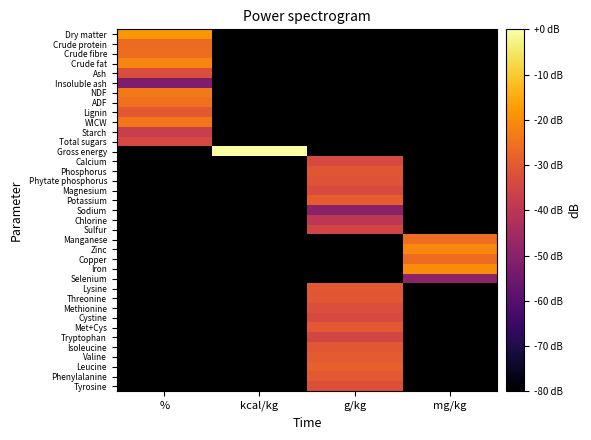

The Tyrosine series shows -15.7 at g/kg. True or false?

False